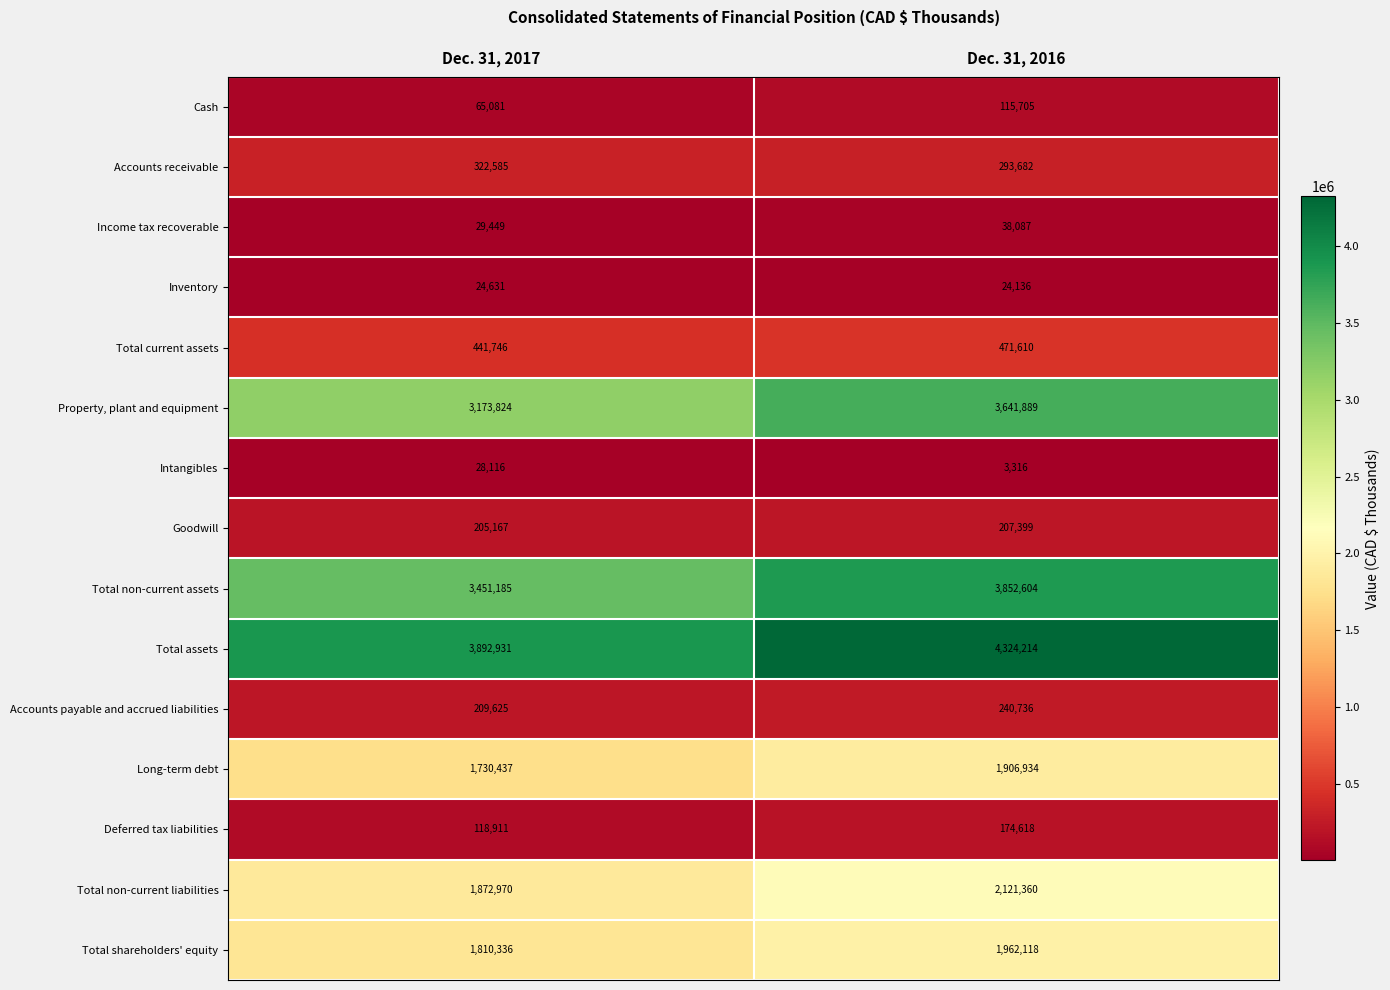

At which label is Total assets closest to 4108572?

Dec. 31, 2017